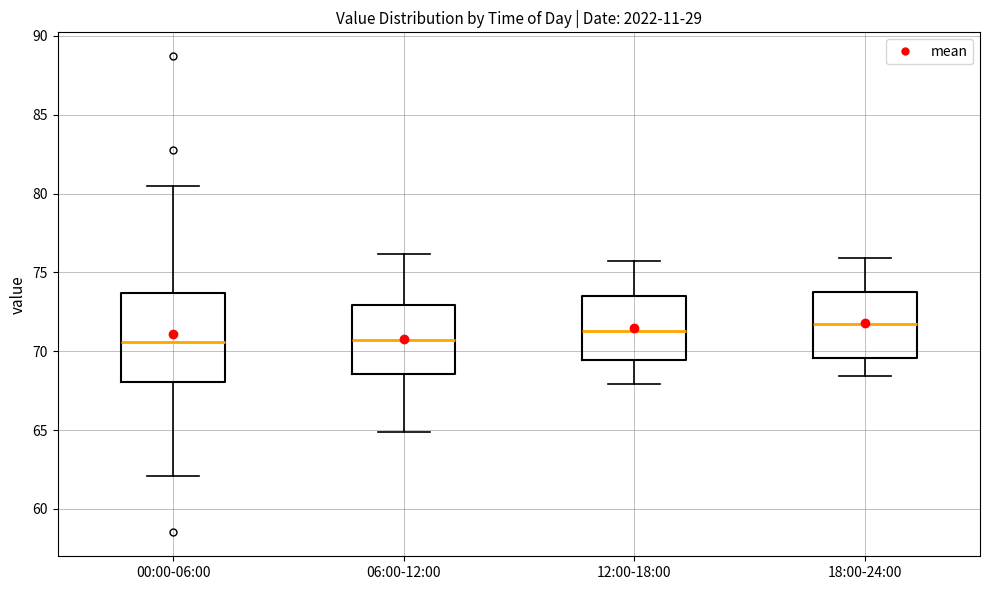

Which box is the tallest, from its lower edge to its upper edge?

00:00-06:00